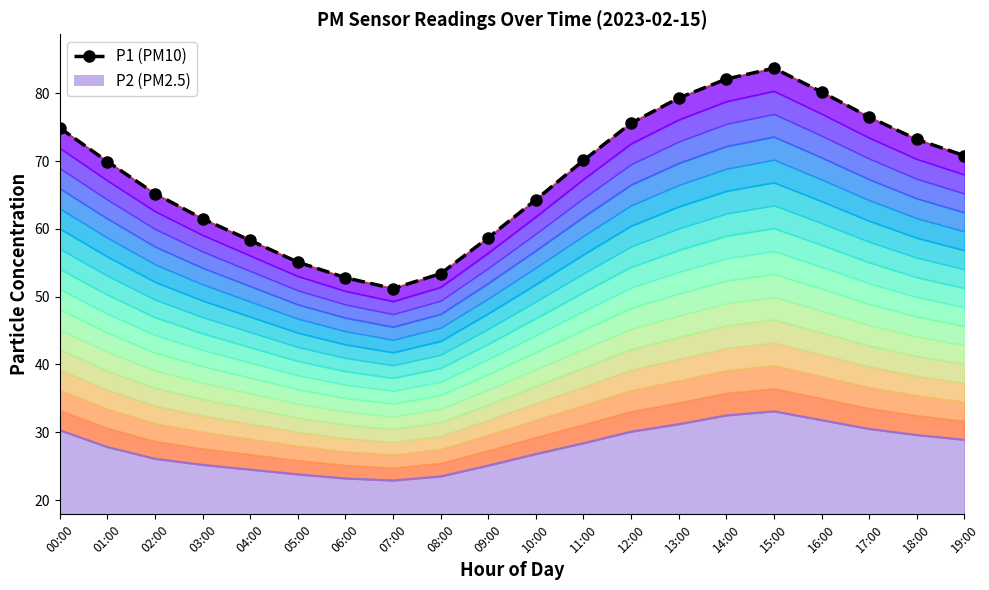

What is the average value?

67.8